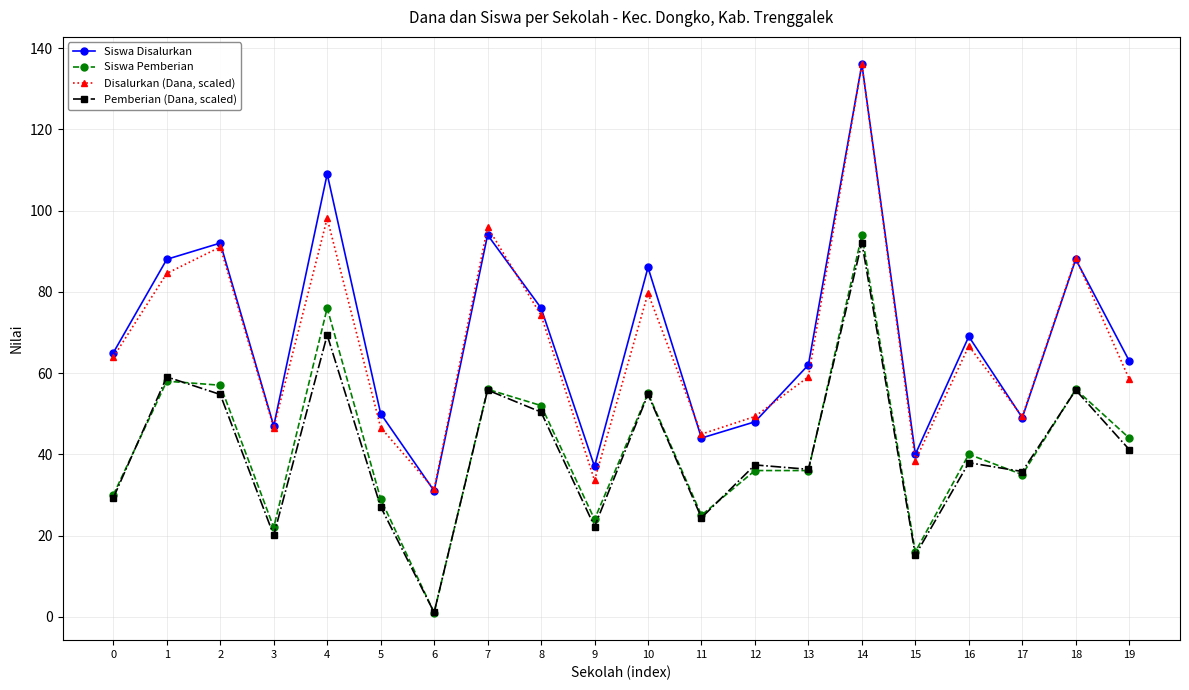

Count the number of categories in the chart.

20